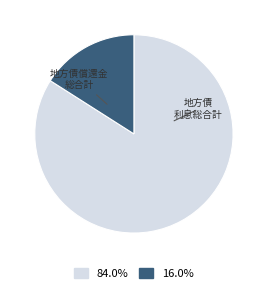

Is there any slice that represents more than half of the pie?

Yes